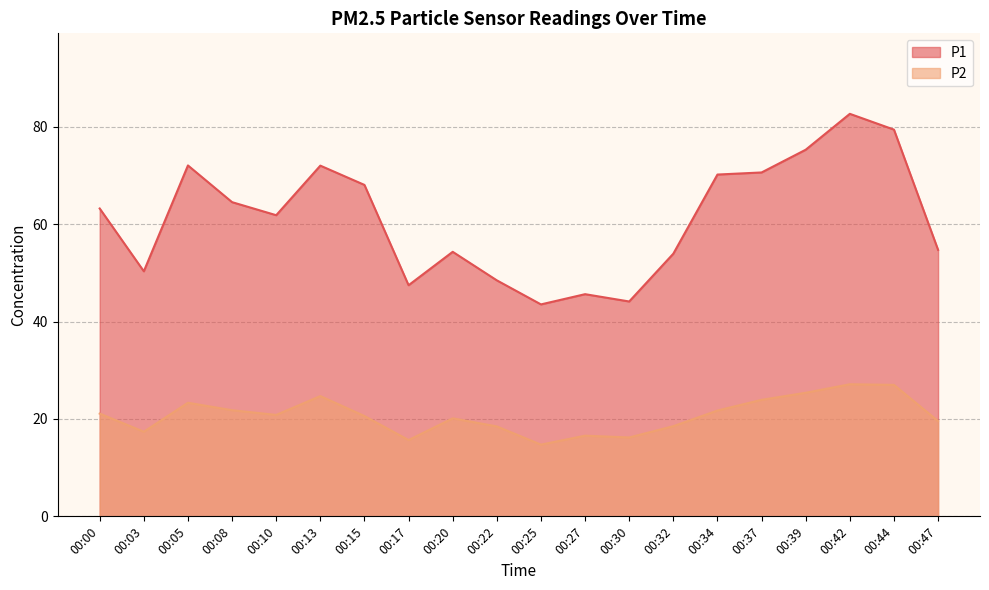

What is the value of the P1 point at the 4th from the left?

64.5